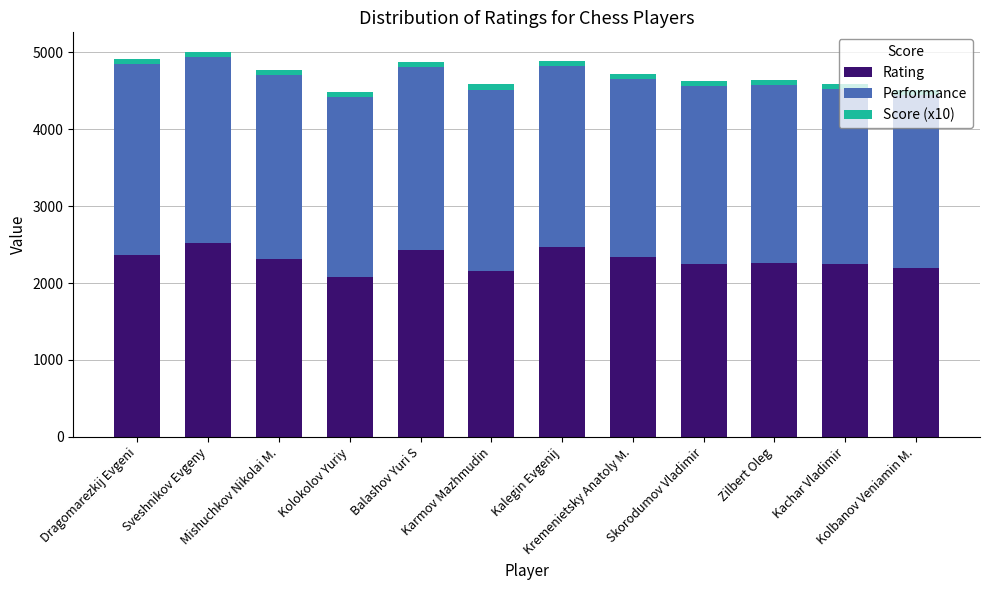

What is the maximum value for Rating?

2514